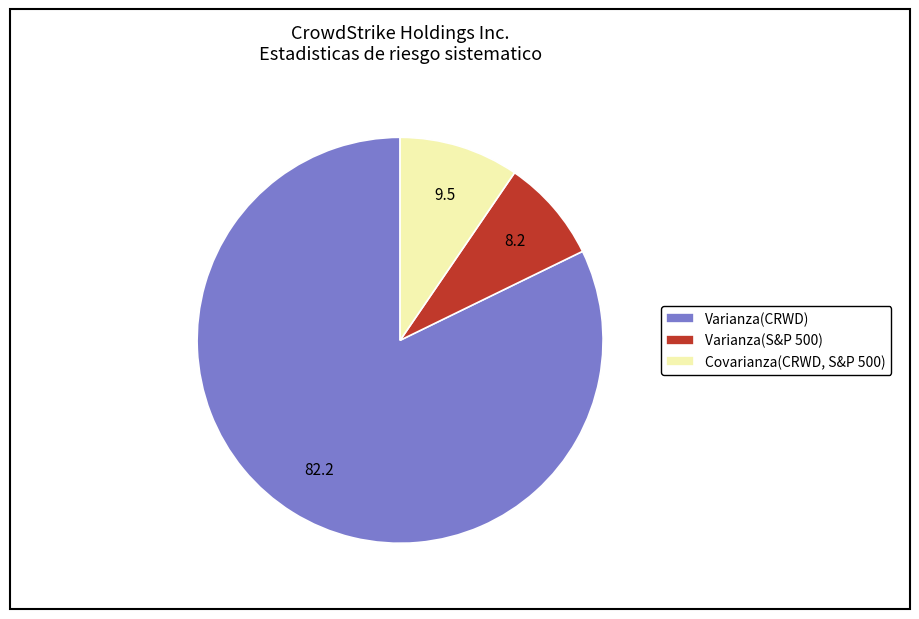

Which slice is the smallest?

Varianza(S&P 500)